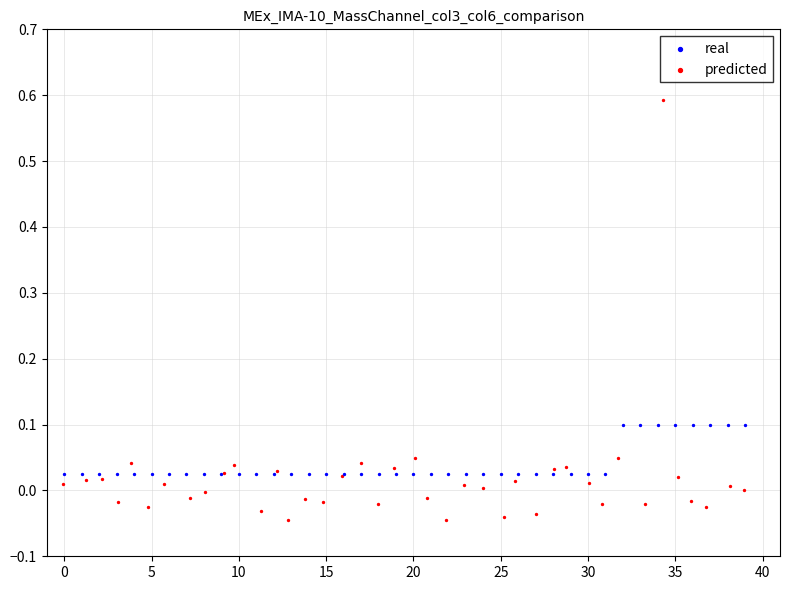

Which series contains the highest Y value?

predicted